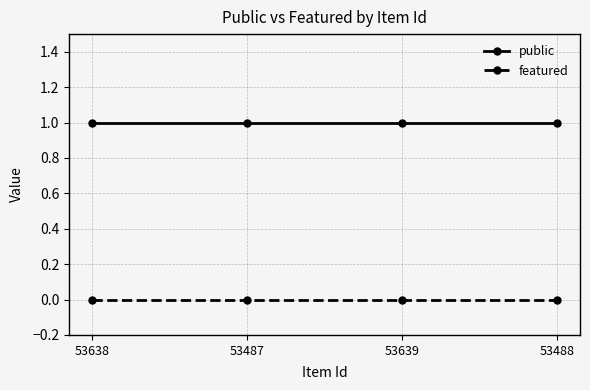

Which series has the largest total across all categories?

public